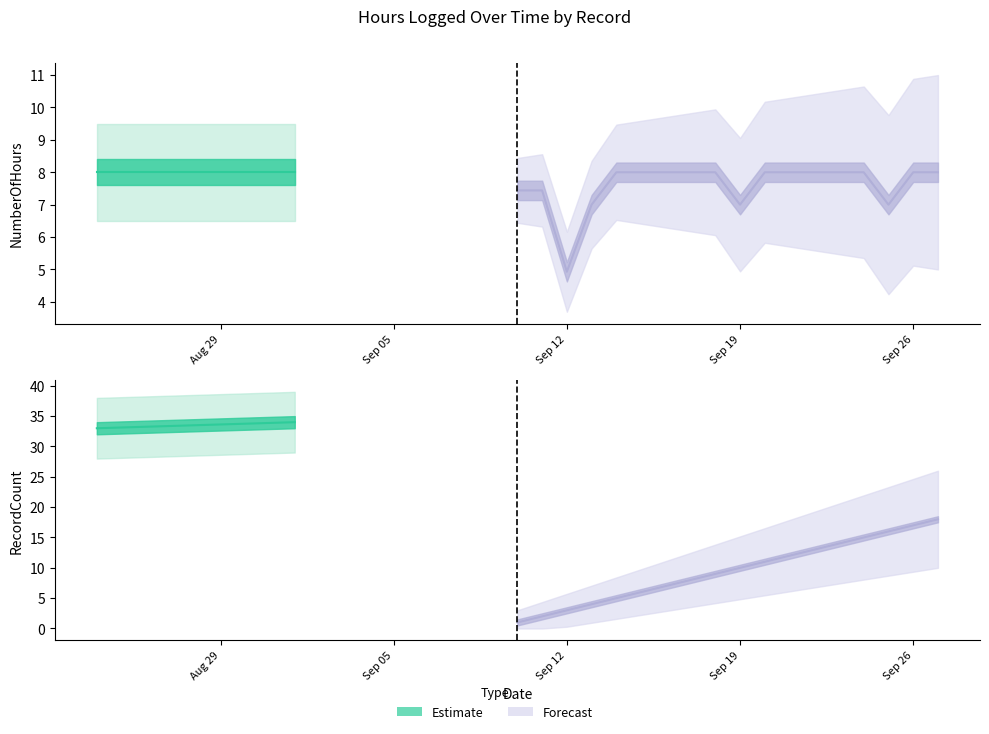

True or false: NumberOfHours and RecordCount intersect in this chart.

True